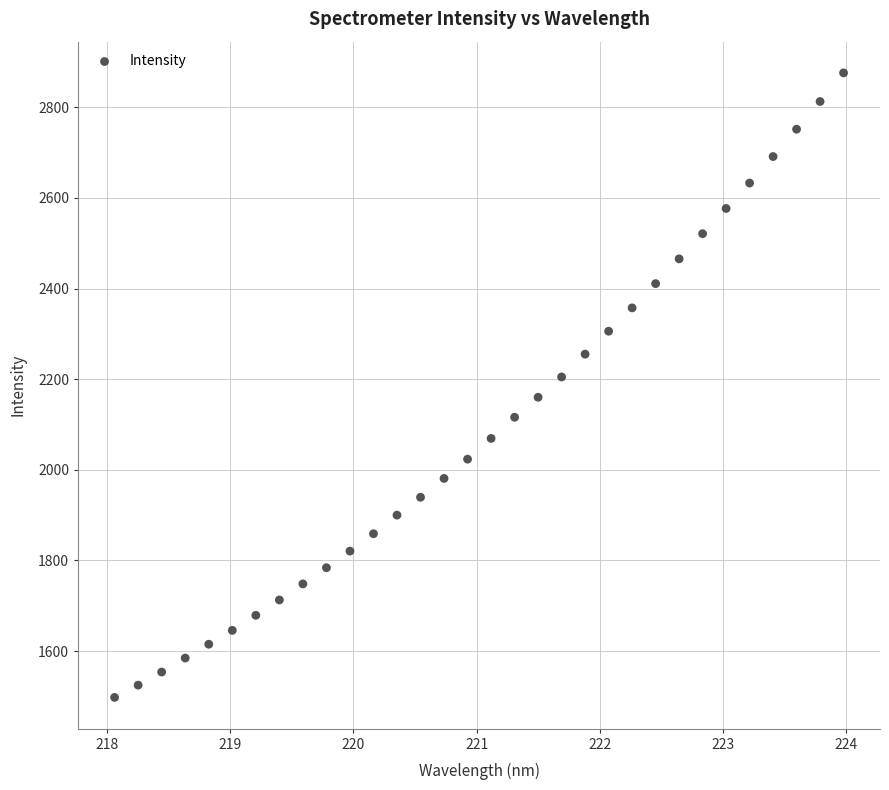

What is the range of Y values (max minus min)?

1378.4